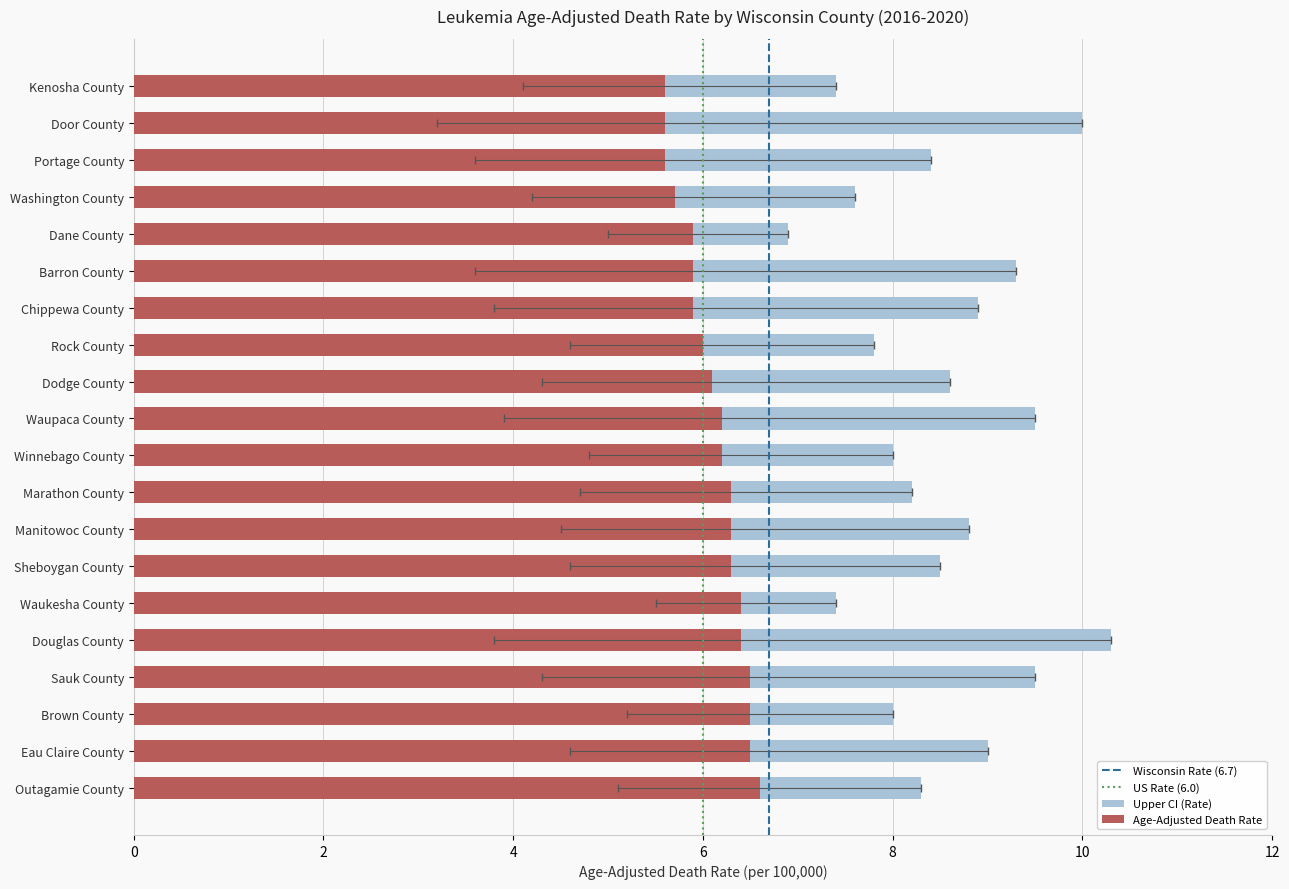

Where does the rate series first go above 6?

Dodge County